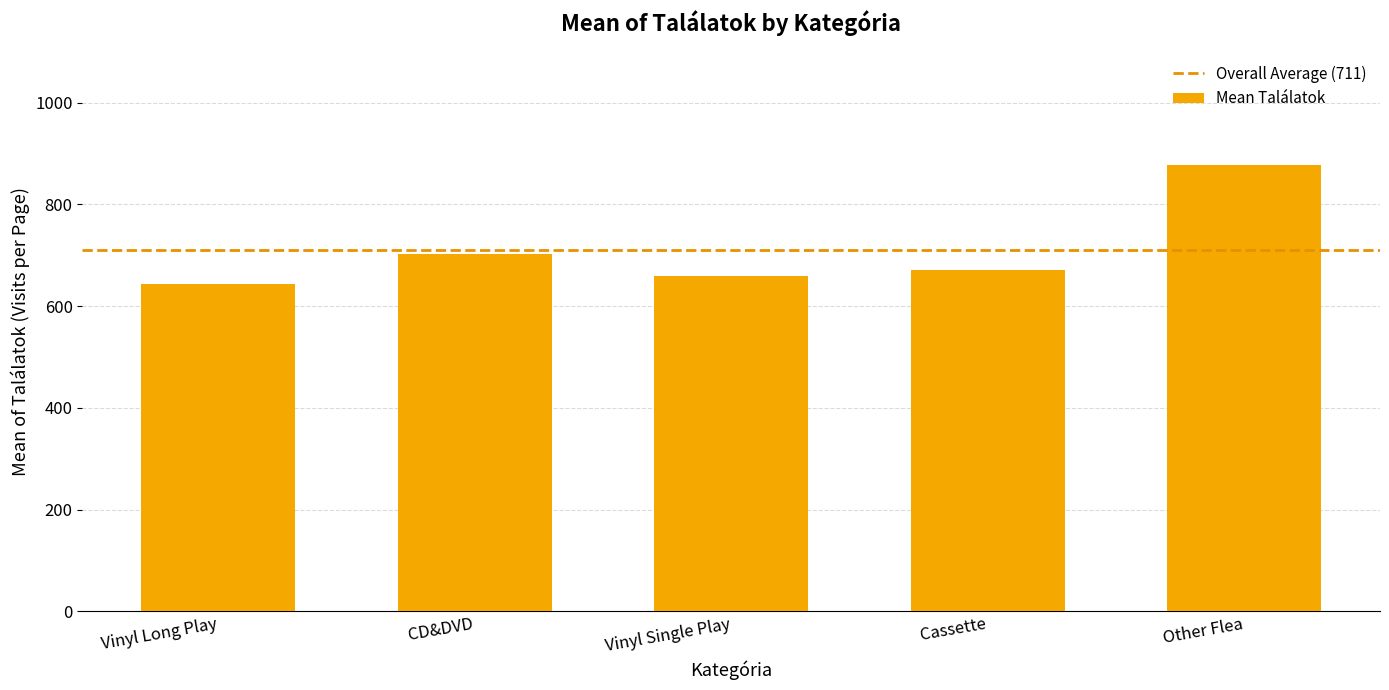

Reading left to right, transcribe all the data shown in this chart.

Vinyl Long Play=644	CD&DVD=703	Vinyl Single Play=659	Cassette=671	Other Flea=877